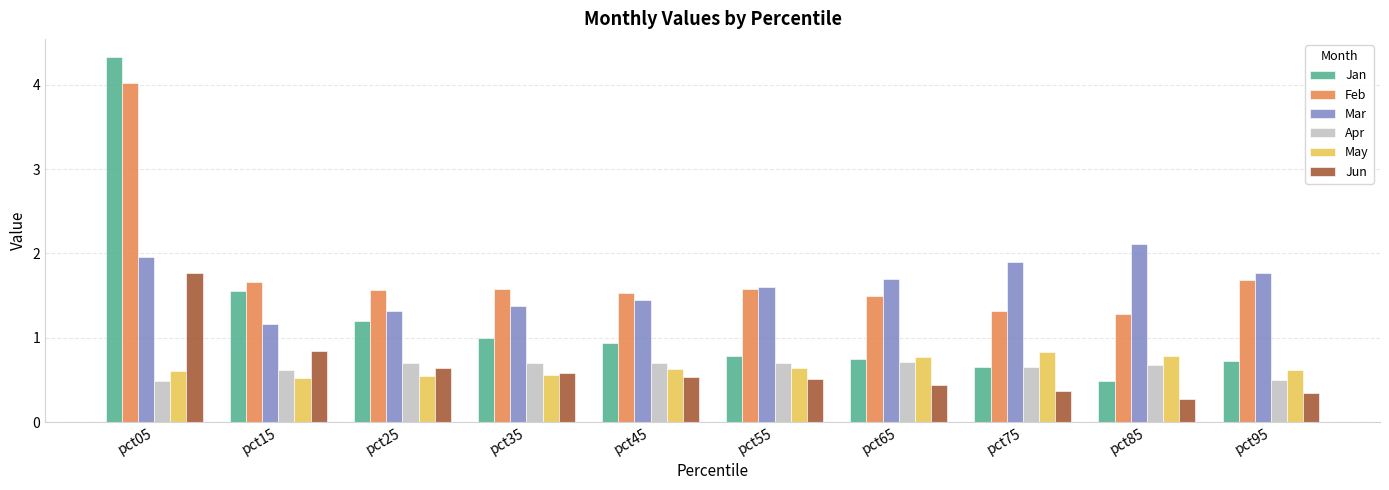

What is the sum of the Jan values at pct95 and pct35?

1.7